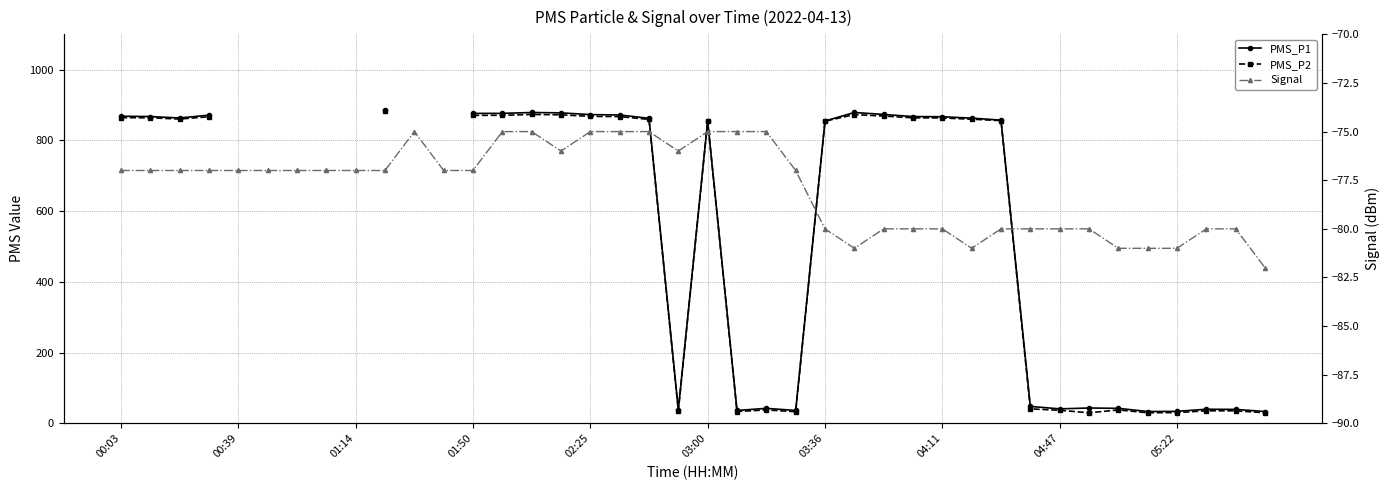

At which category does PMS_P1 reach its first local peak?

14